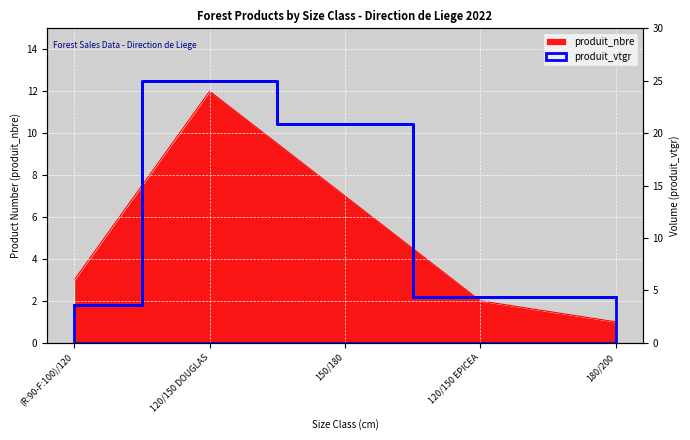

Which has a higher value, (R:90-F:100)/120 or 150/180?

150/180